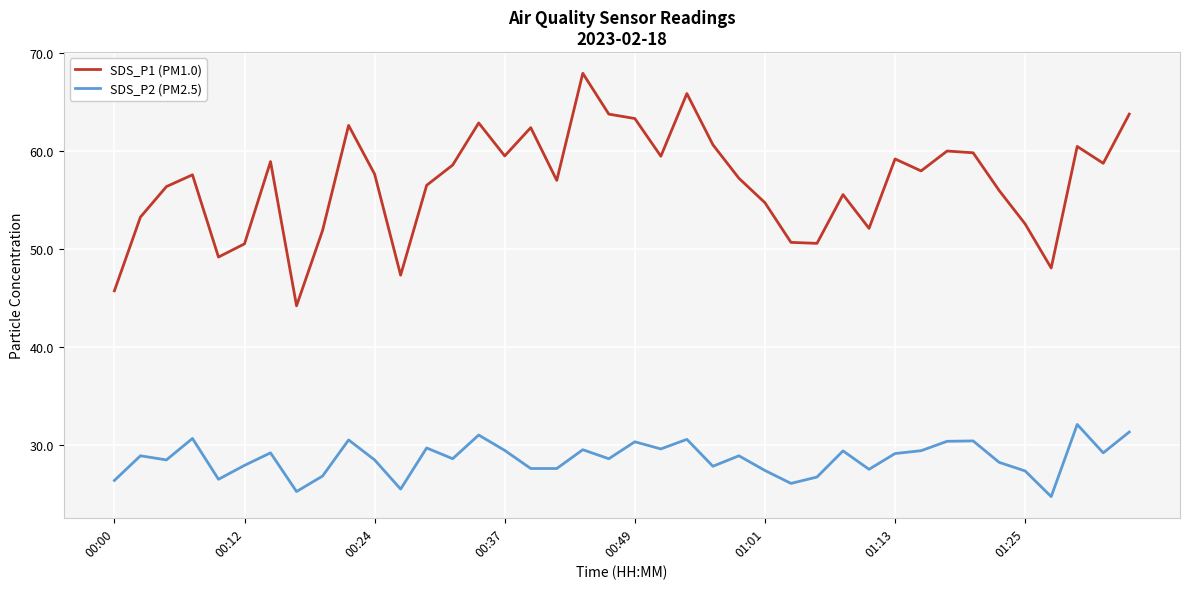

True or false: SDS_P2 (PM2.5) has more than 1 points higher than both neighbors.

True